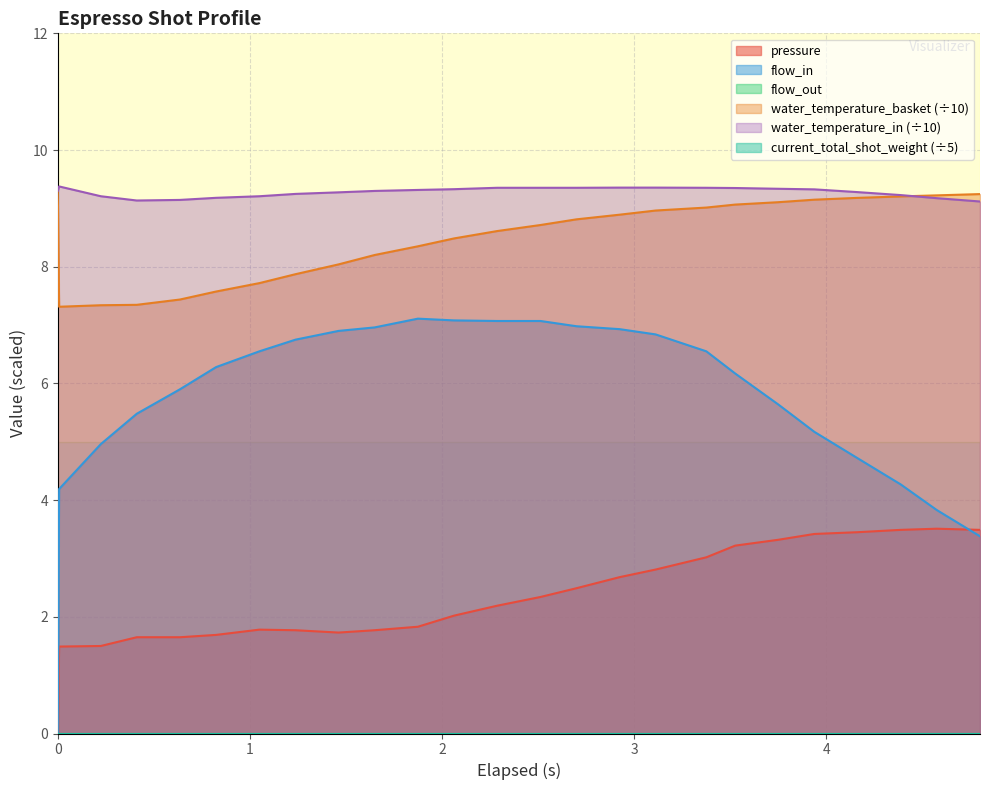

Does the chart display data point markers on the line(s)?

No